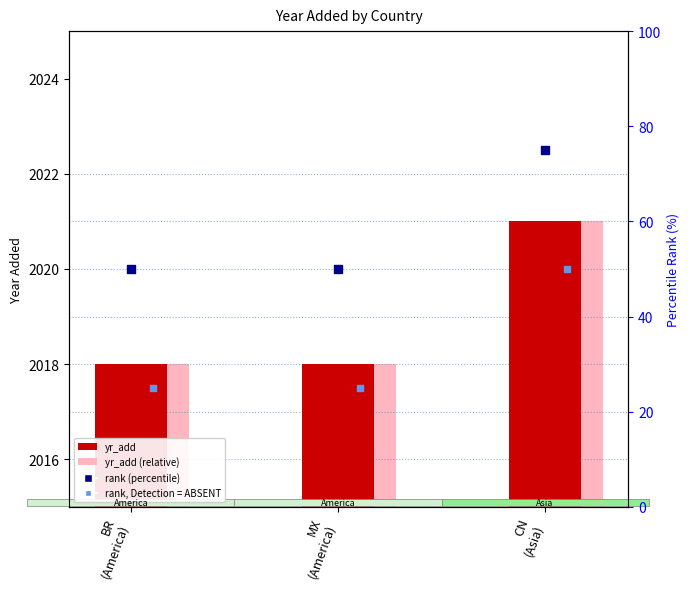

Which series has the largest Y range (max minus min)?

rank (percentile)